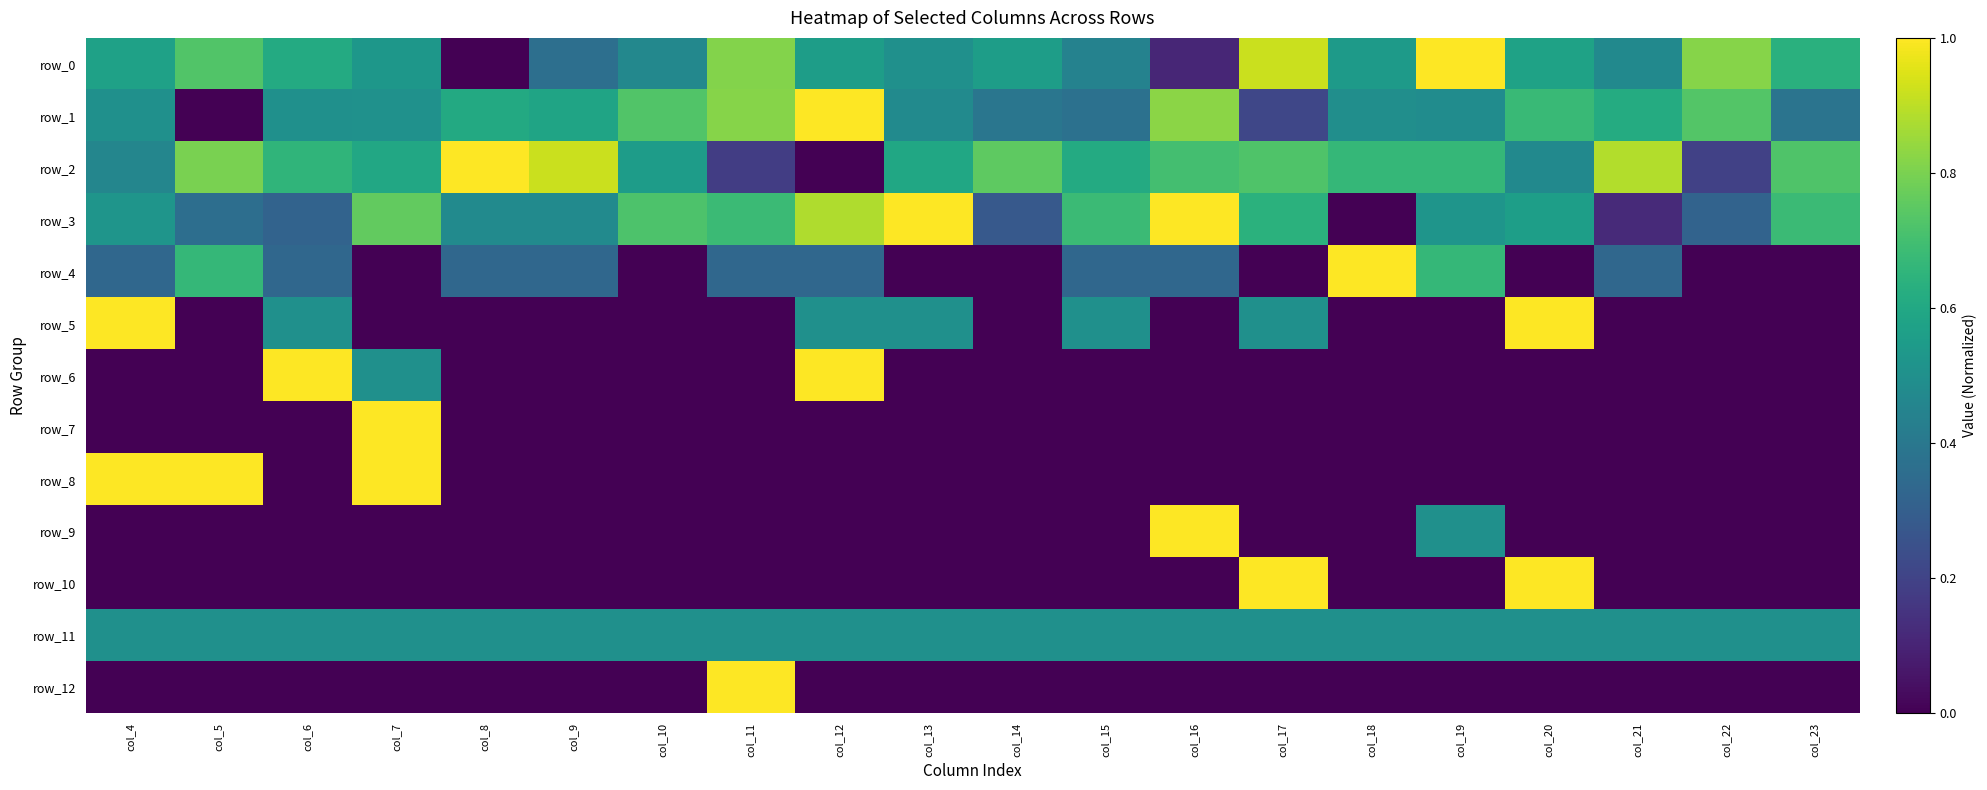

What is the average value of the row_2 series?

0.6